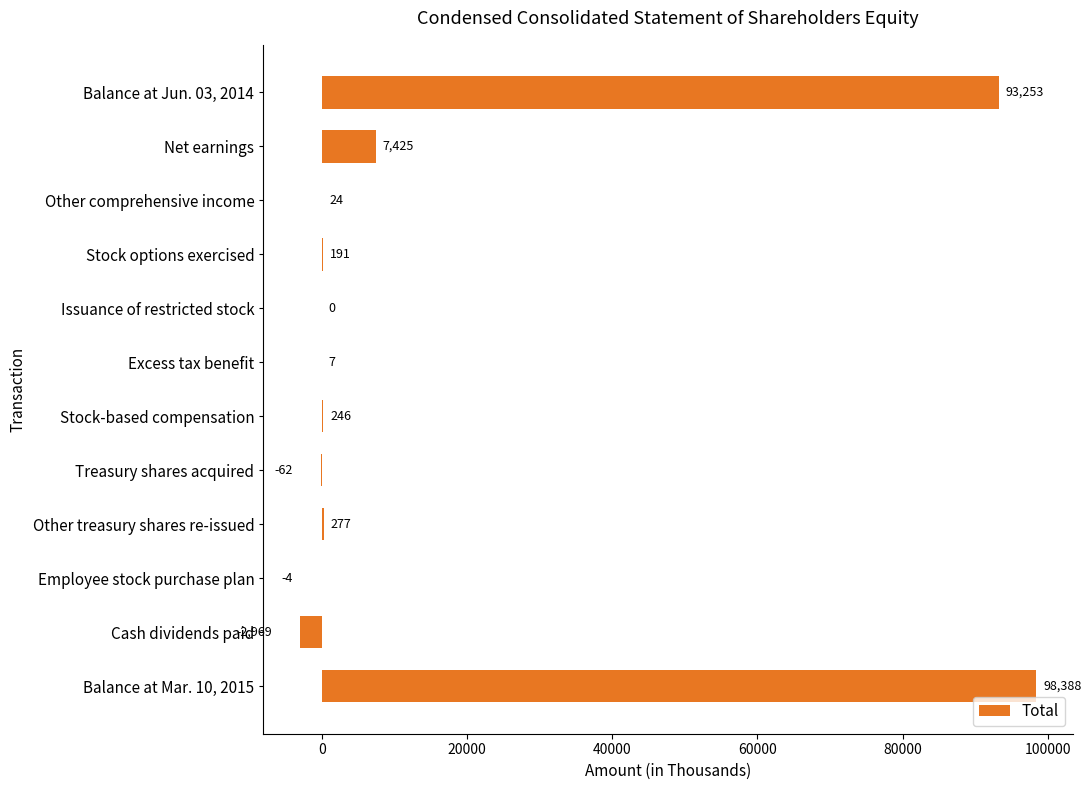

Which category has the highest value across all series?

Balance at Mar. 10, 2015